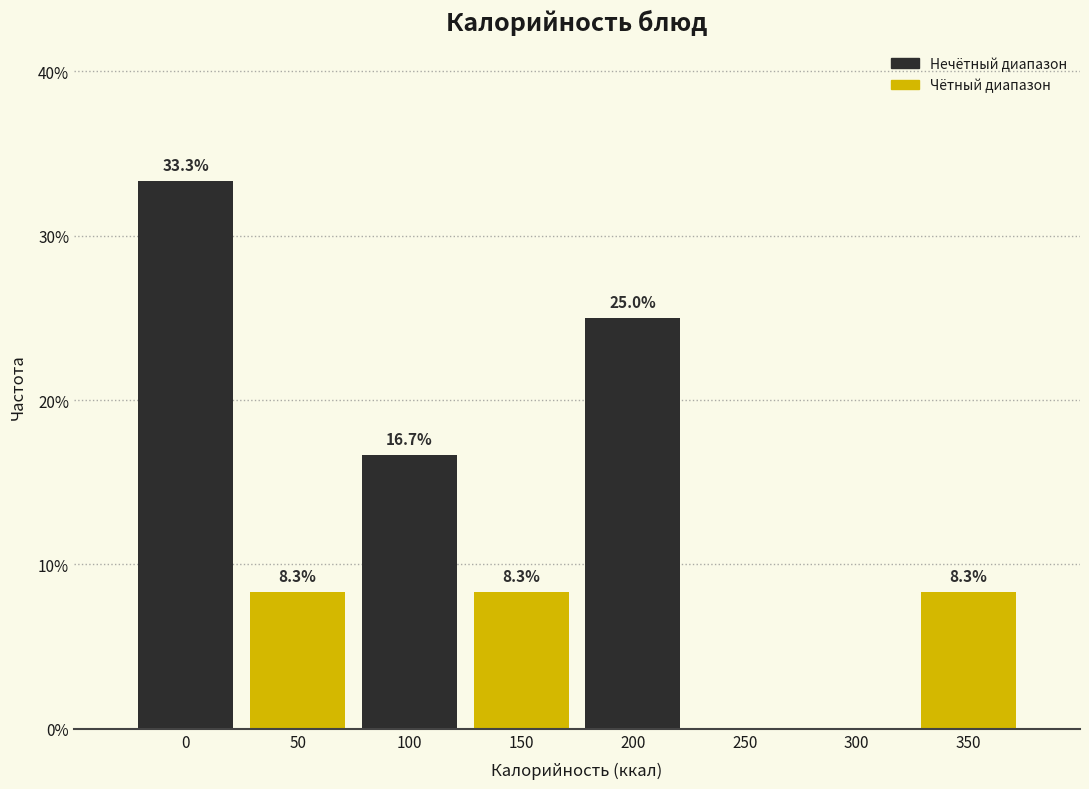

Reading left to right, extract all data points from this chart.

0=33.3	50=8.3	100=16.7	150=8.3	200=25.0	250=0.0	300=0.0	350=8.3